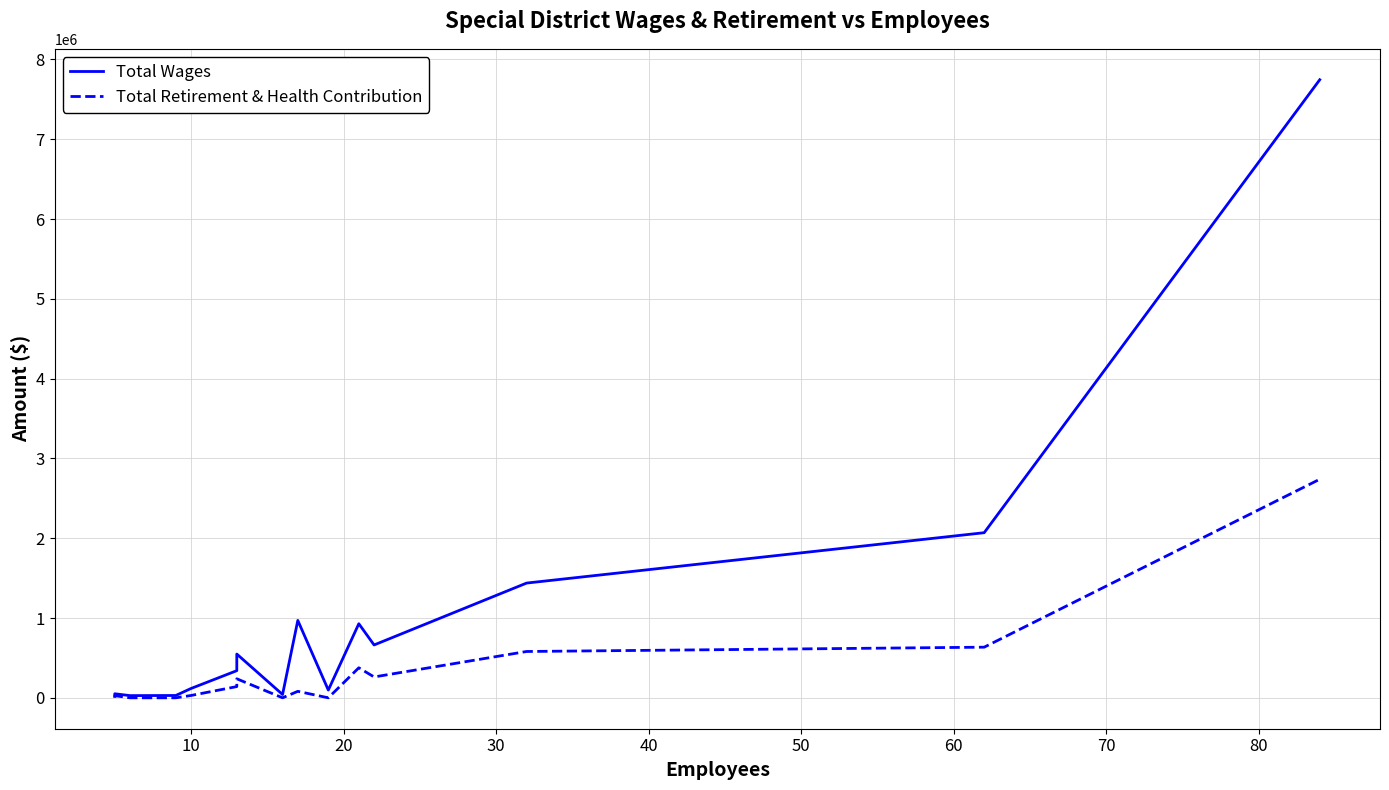

True or false: Total Retirement & Health Contribution and Total Wages intersect in this chart.

False